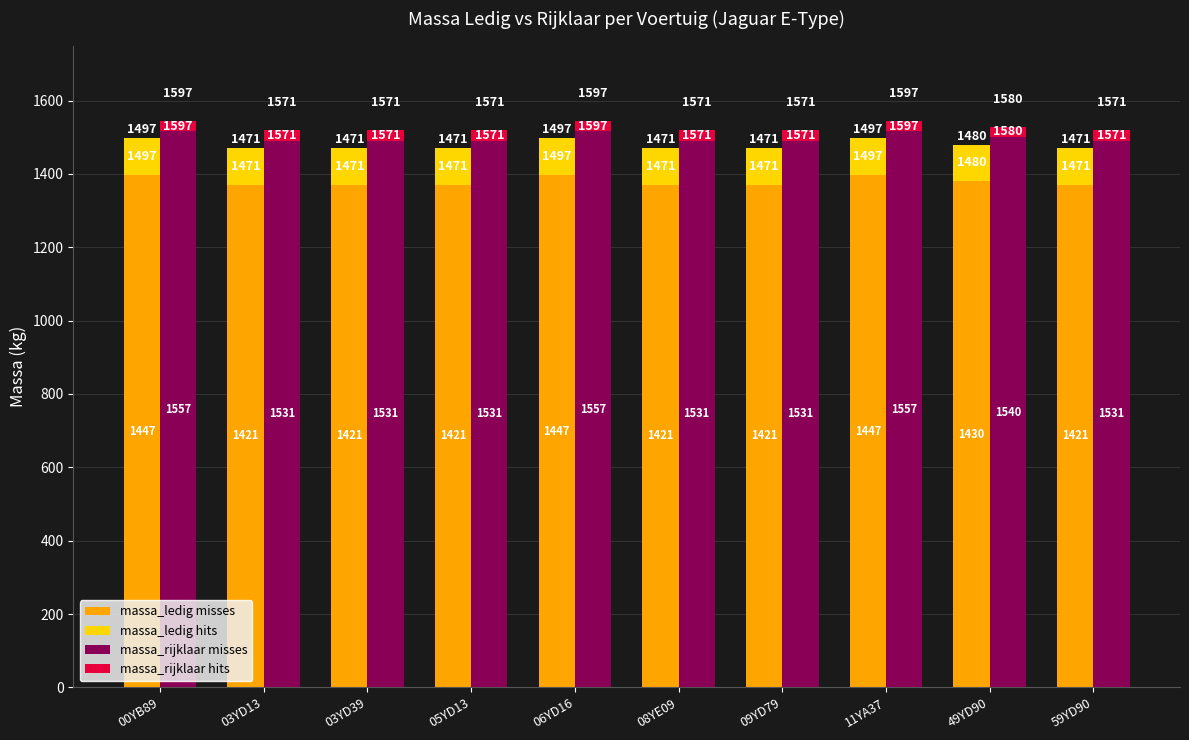

Is the value of massa_rijklaar hits at 49YD90 greater than the value of massa_rijklaar misses at 08YE09?

No